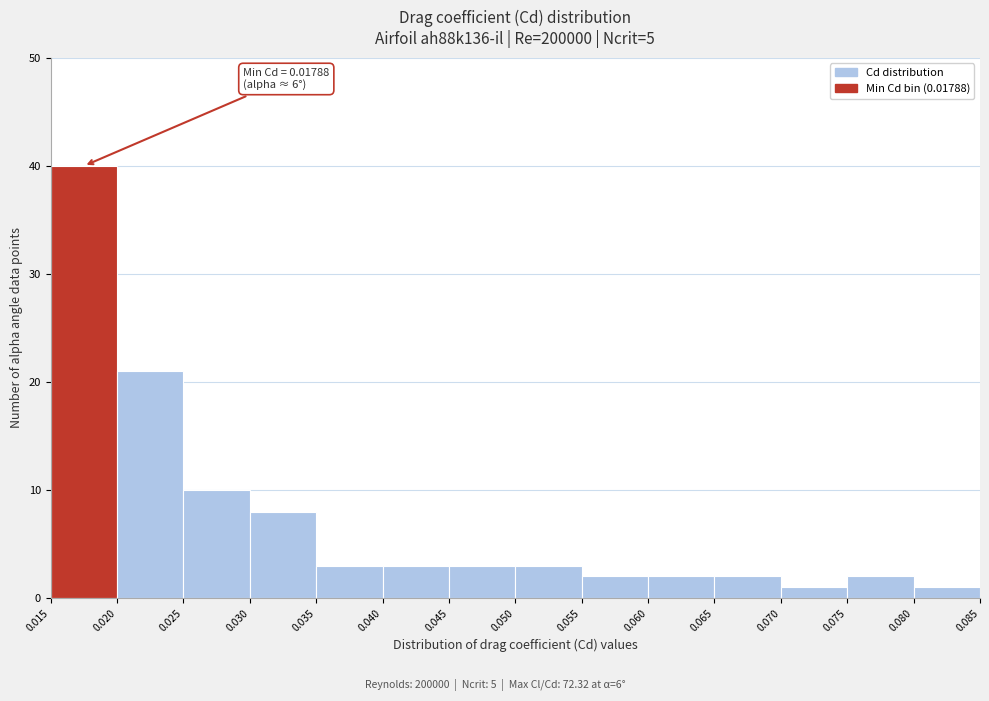

Which range on the x-axis has the tallest bar?

0.015 to 0.020